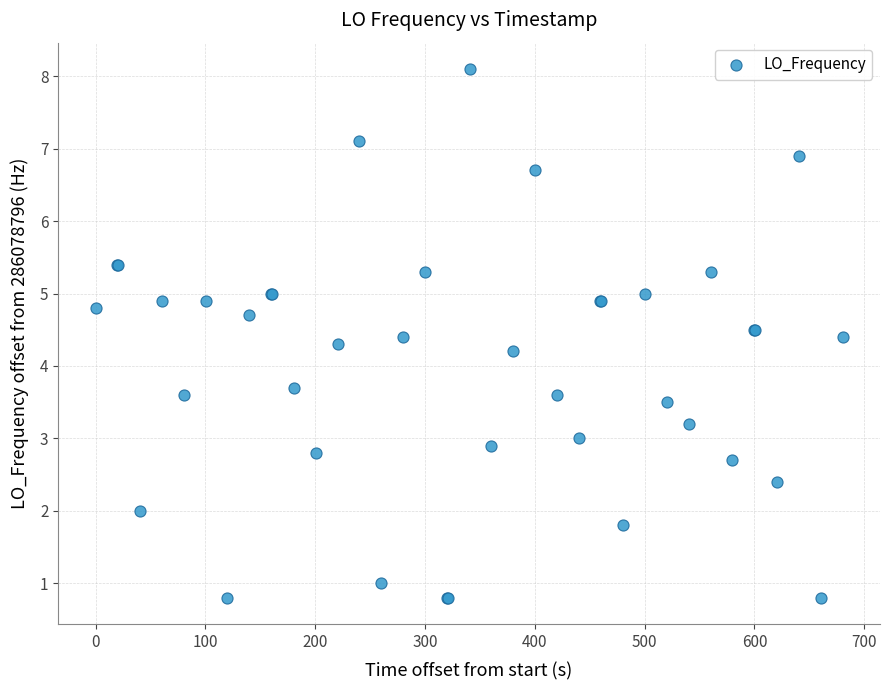

What Y value in the scatter plot is closest to 4?

4.2